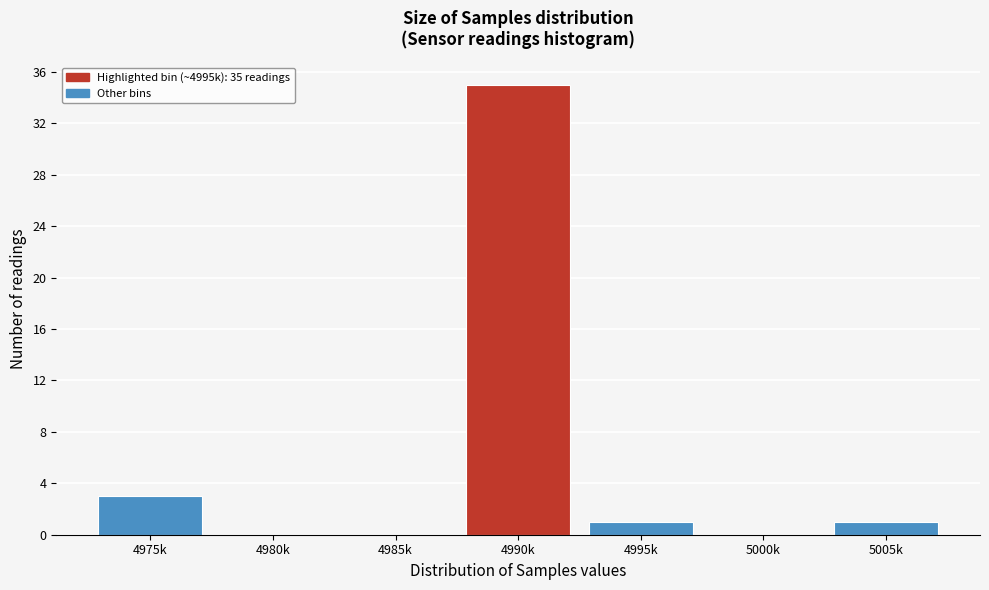

Reading left to right, transcribe all the data shown in this chart.

4975k=3	4980k=0	4985k=0	4990k=35	4995k=1	5000k=0	5005k=1